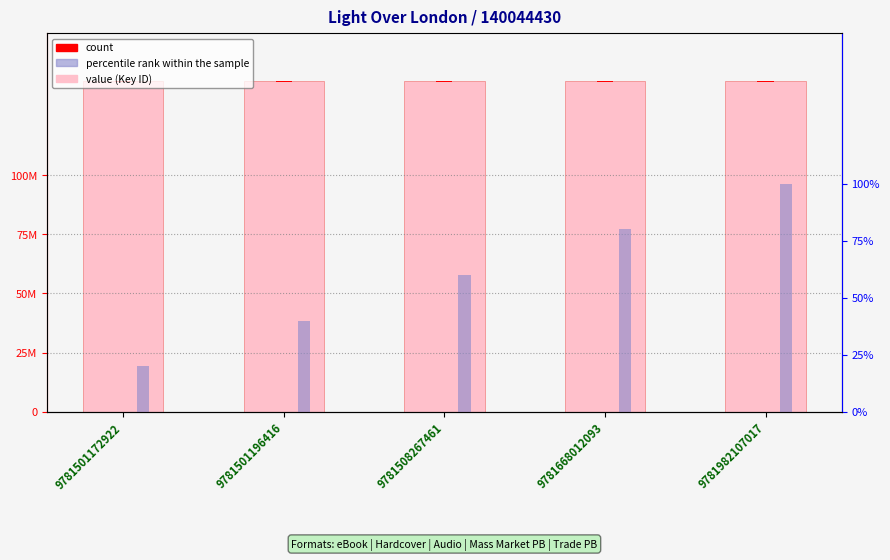

Is the value of count at 9781501172922 greater than the value of percentile rank within sample at 9781501172922?

Yes